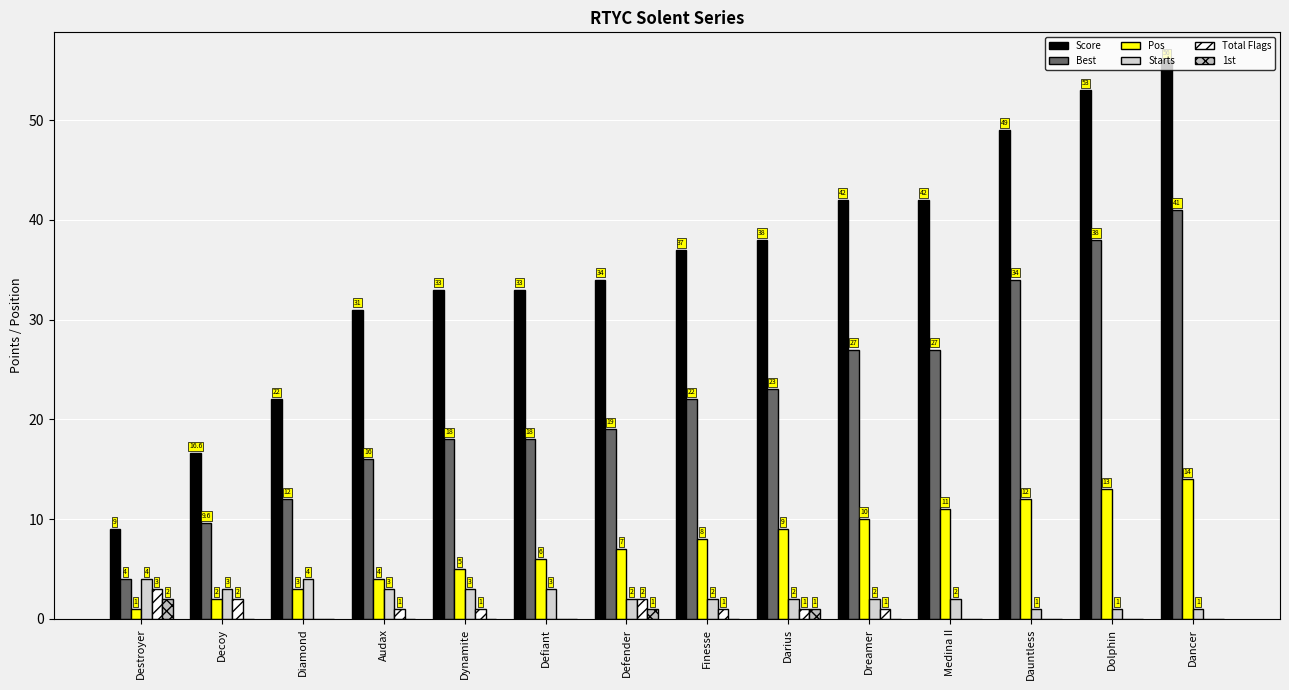

Which has a higher value, Decoy or Dancer?

Dancer